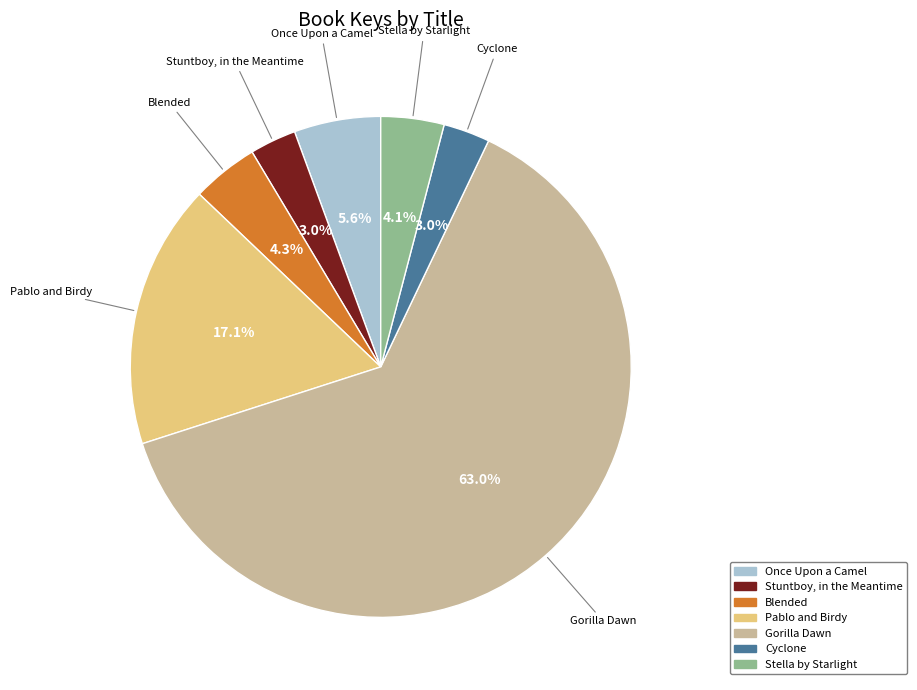

What is the largest slice in the pie chart?

Gorilla Dawn